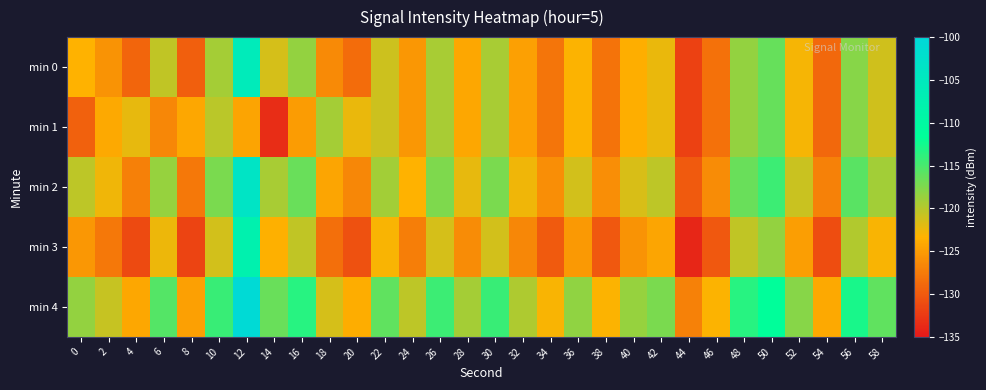

Rank the series by their maximum value, from lowest to highest.

min 1, min 3, min 0, min 2, min 4